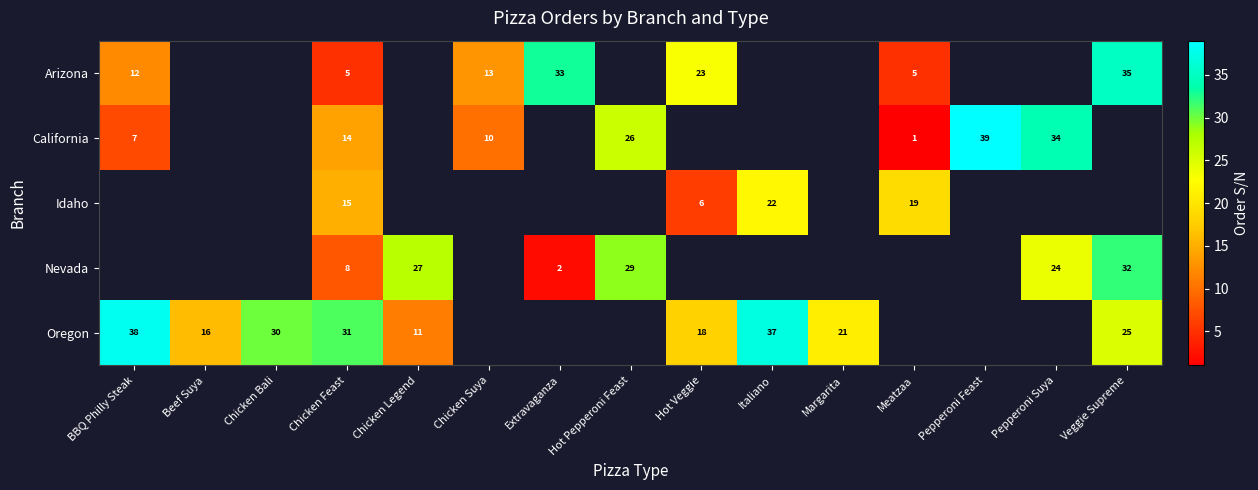

Between Italiano and BBQ Philly Steak, which is larger?

BBQ Philly Steak